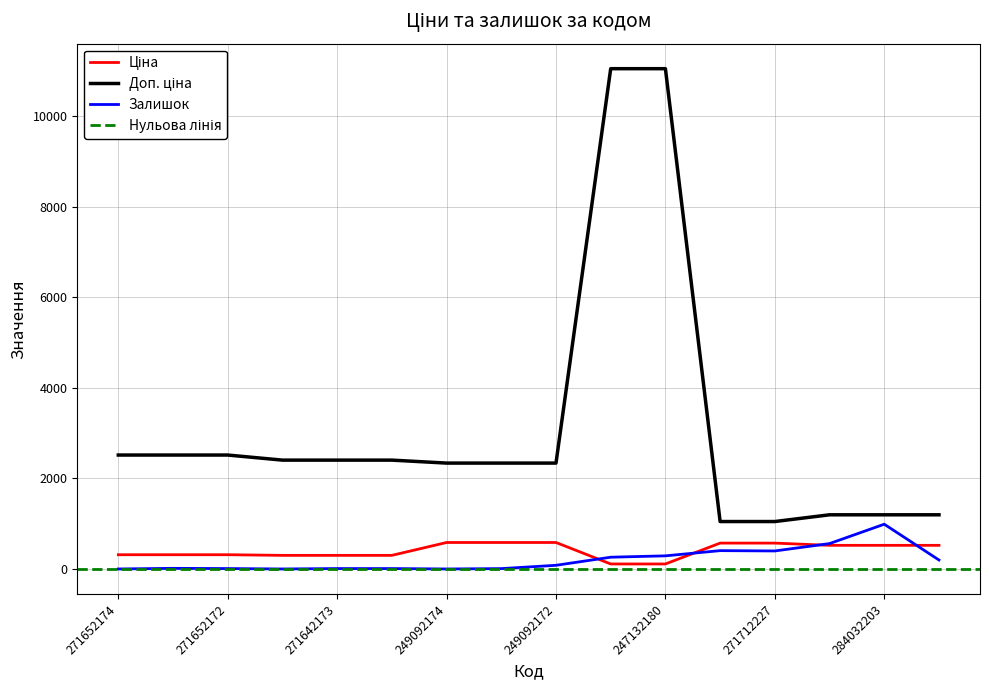

Which series has the largest range (max minus min)?

Доп. ціна